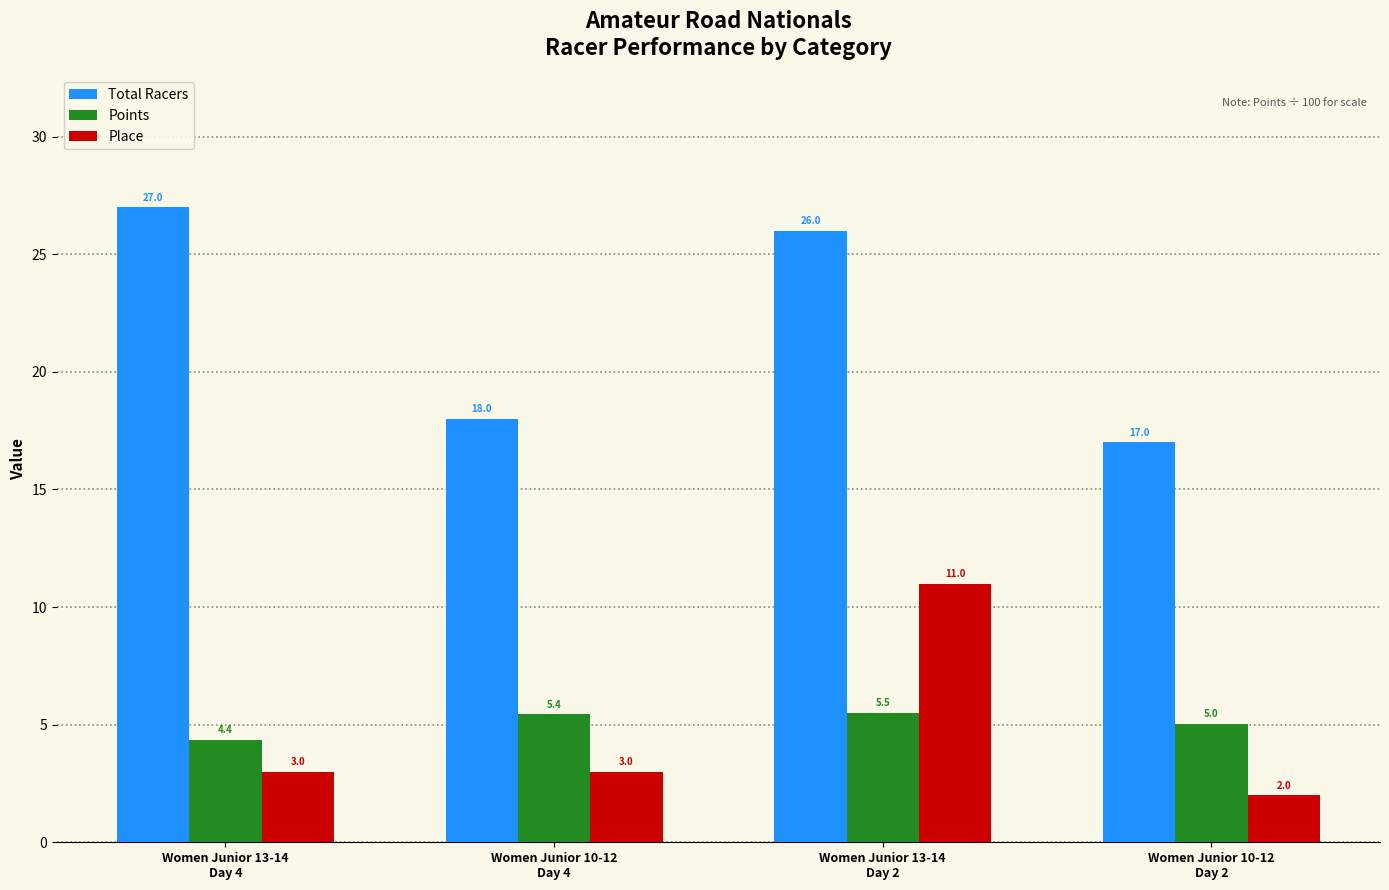

What is the label of the 4th bar from the left?

Women Junior 10-12
Day 2